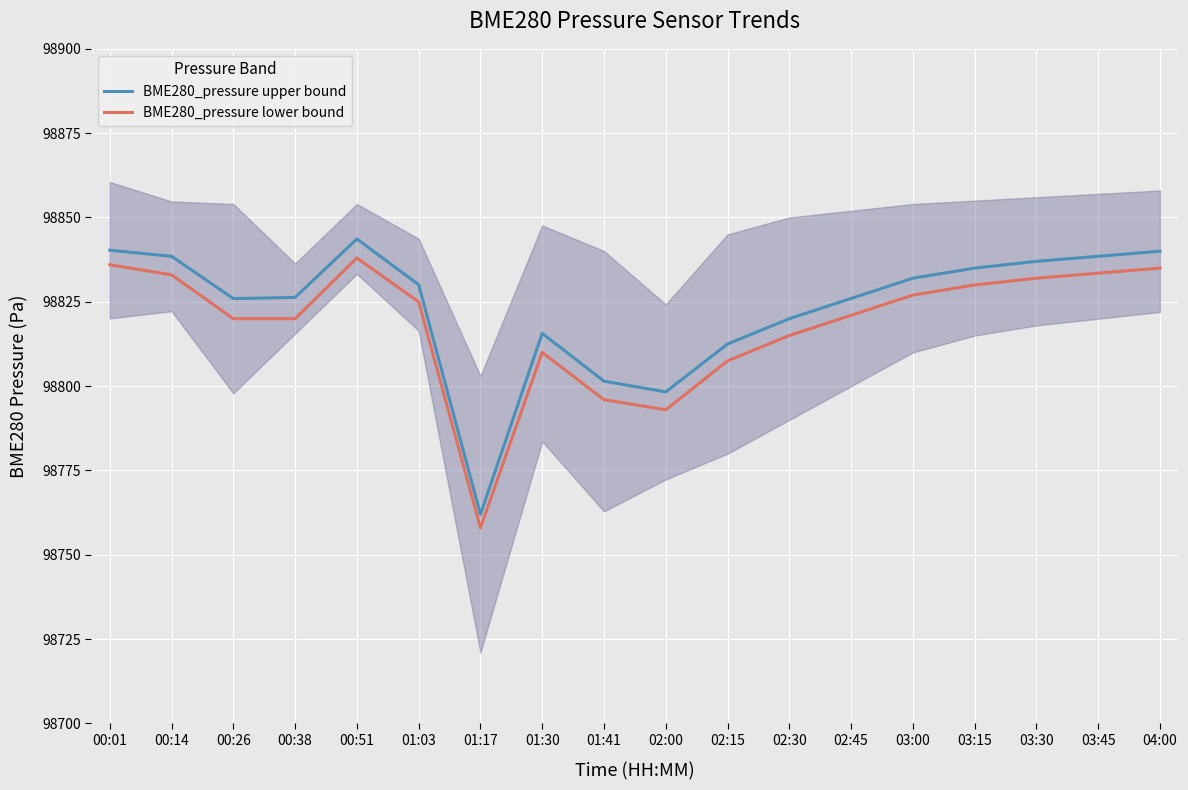

Which series has the largest range (max minus min)?

BME280_pressure upper bound